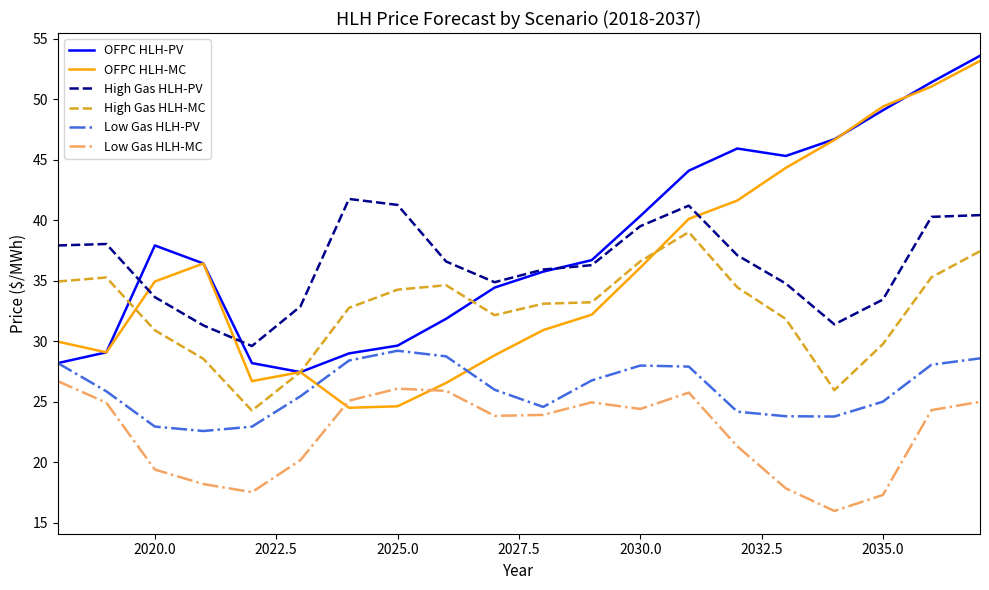

True or false: Low Gas HLH-PV and High Gas HLH-MC cross at least once.

False